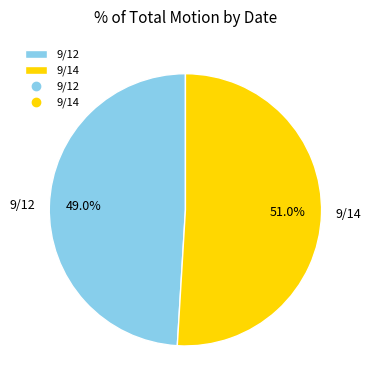

What is the ratio of the value at 9/14 to the value at 9/12?

1.0